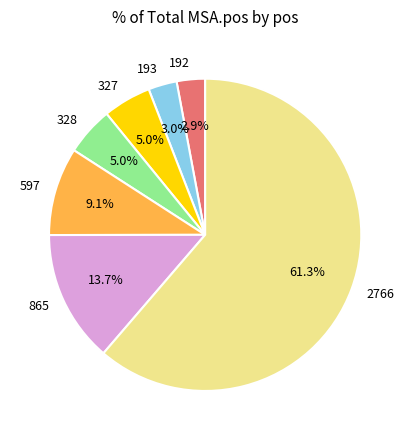

Which slice is the largest?

2766